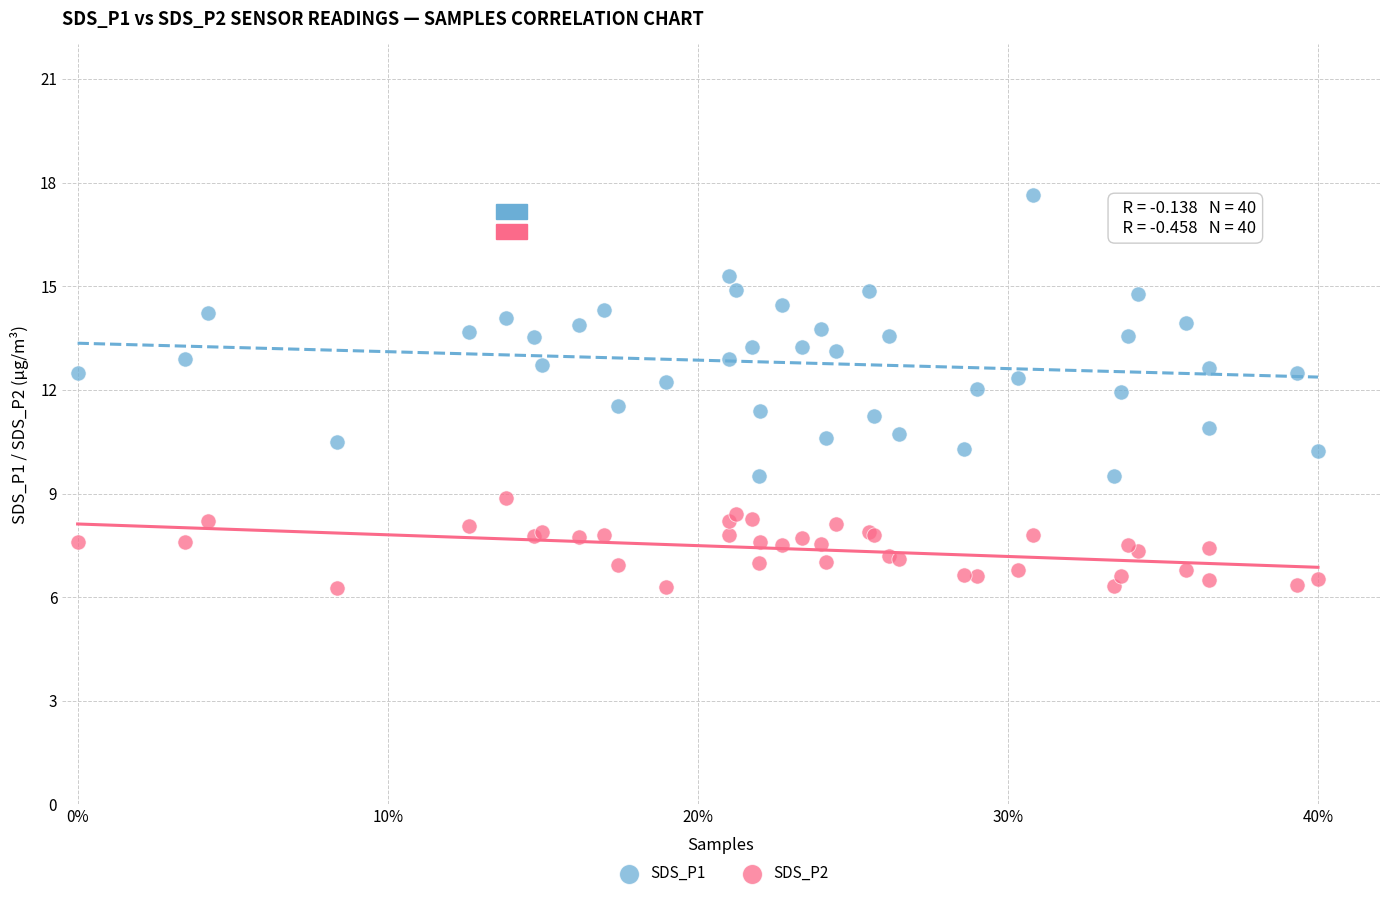

What is the X range (max minus min) for the scatter plot?

0.4